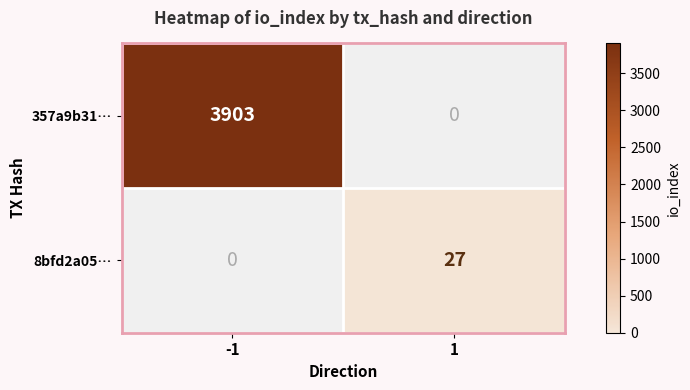

Reading right to left, transcribe all the data shown in this chart.

357a9b31…: 0	3903
8bfd2a05…: 27	0